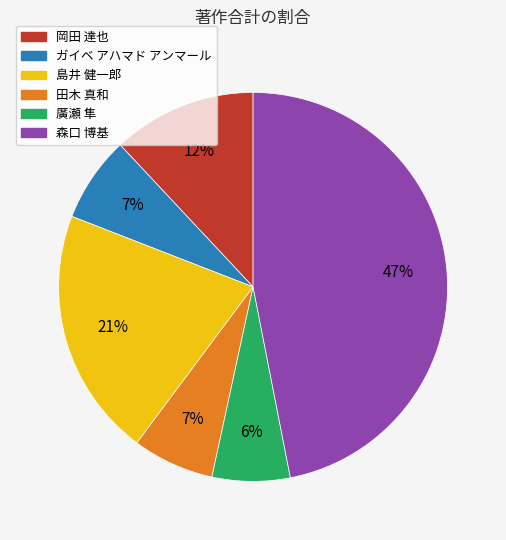

Is the sum of ガイベ アハマド アンマール and 森口 博基 greater than half?

Yes